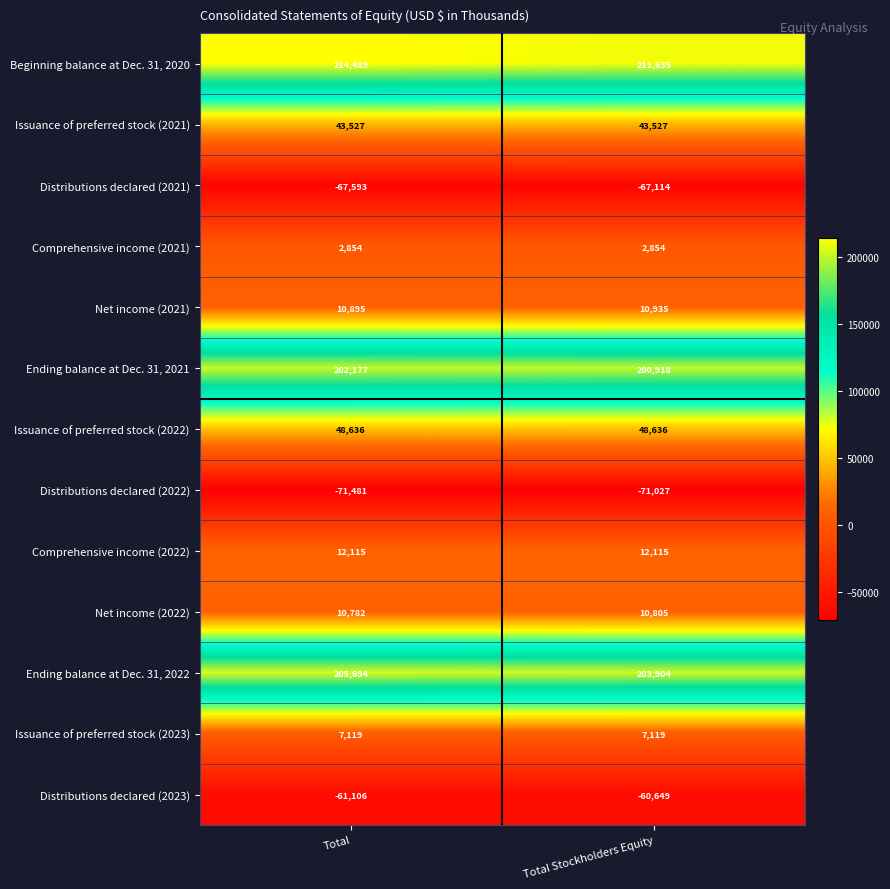

Rank the series at Total from highest to lowest value.

Beginning balance at Dec. 31, 2020, Ending balance at Dec. 31, 2022, Ending balance at Dec. 31, 2021, Issuance of preferred stock (2022), Issuance of preferred stock (2021), Comprehensive income (2022), Net income (2021), Net income (2022), Issuance of preferred stock (2023), Comprehensive income (2021), Distributions declared (2023), Distributions declared (2021), Distributions declared (2022)